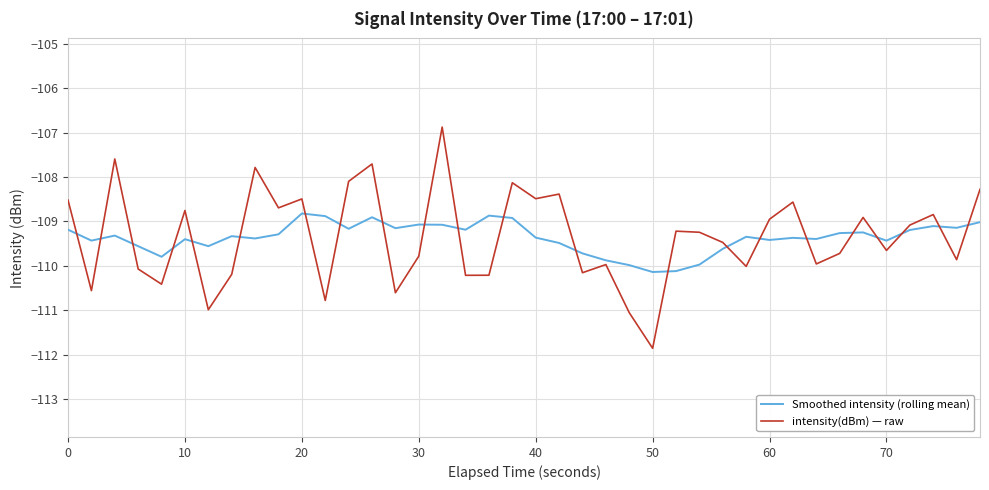

What is the lowest value of the intensity(dBm) — raw series?

-111.9